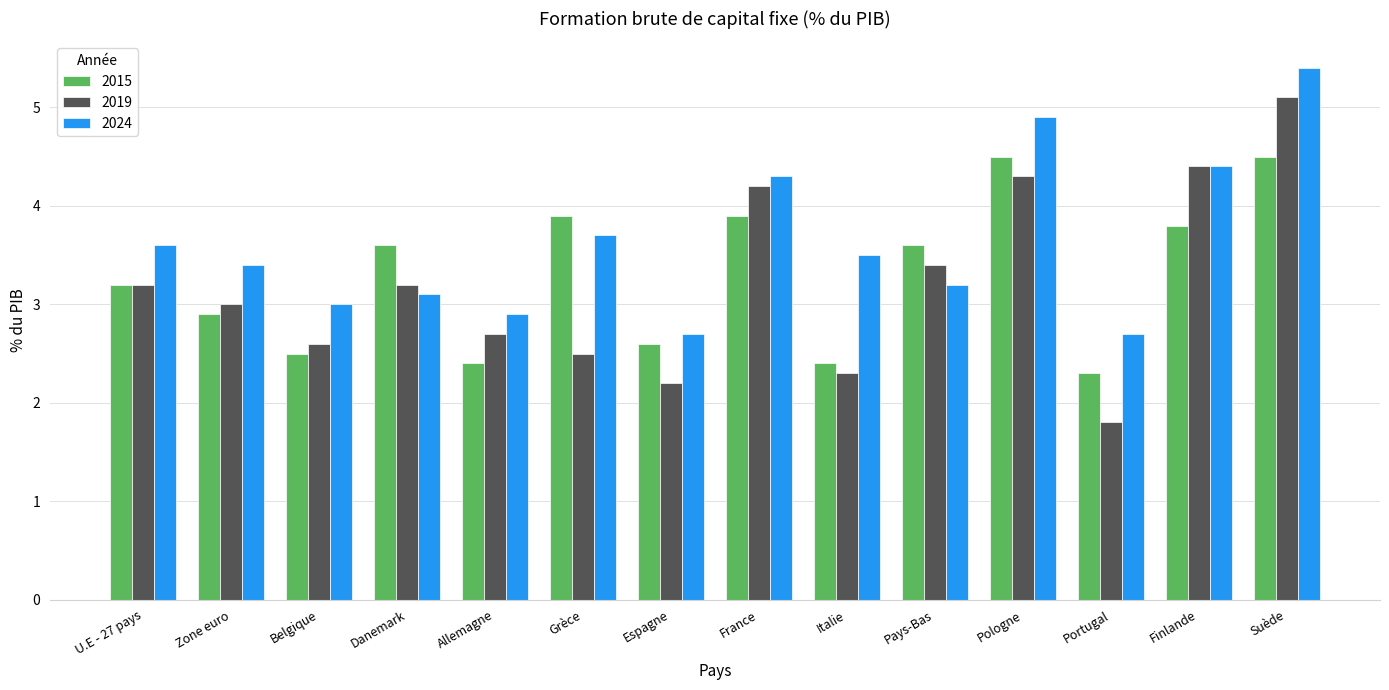

At which category is the sum across all series the highest?

Suède